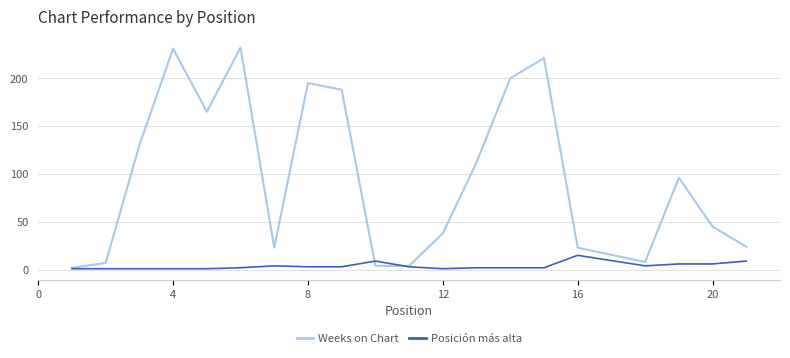

List the series in order of their peak value, highest first.

Weeks on Chart, Posición más alta